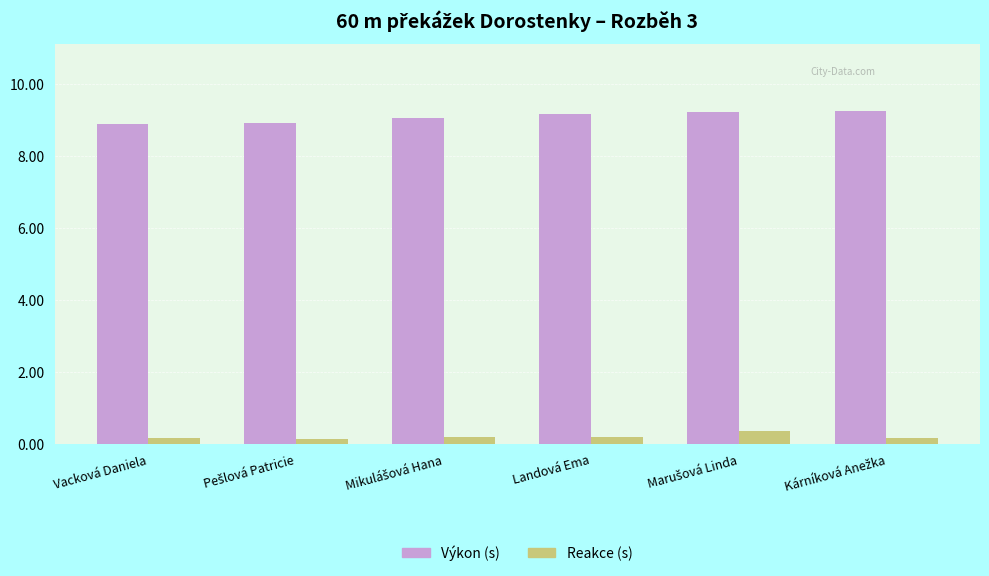

What is the smallest value displayed?

0.1